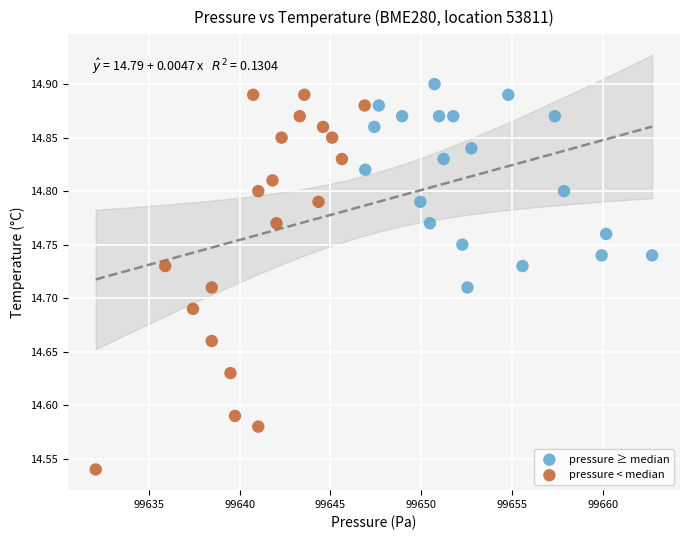

Which series reaches the minimum Y coordinate?

pressure < median